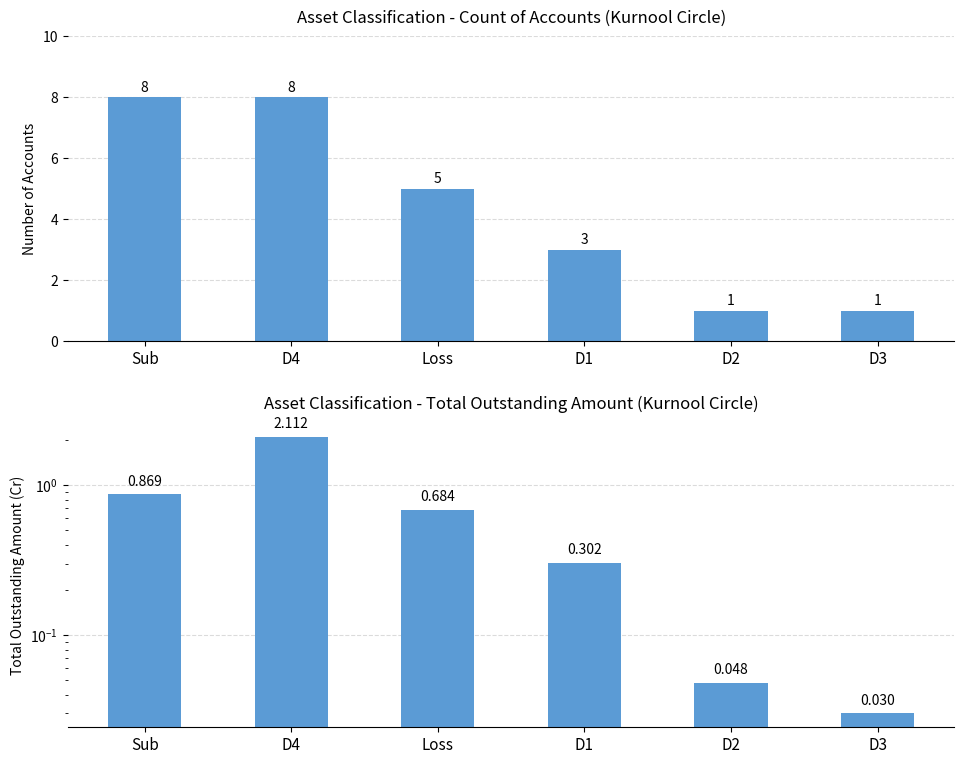

At how many categories does at least one series exceed 6?

2